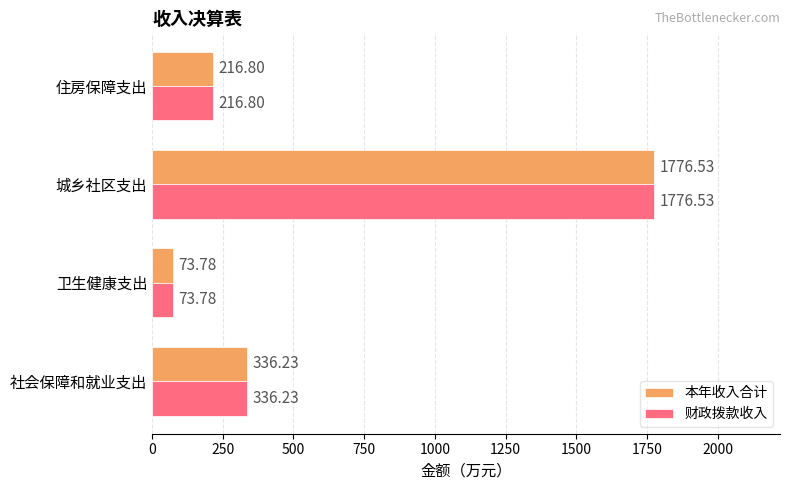

List the labels in order of 财政拨款收入 value, smallest first.

卫生健康支出, 住房保障支出, 社会保障和就业支出, 城乡社区支出